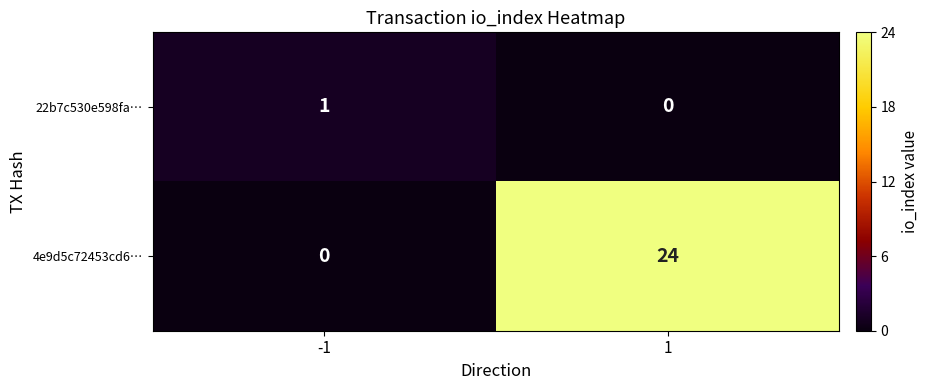

How many values in 4e9d5c72453cd6… are above zero?

1